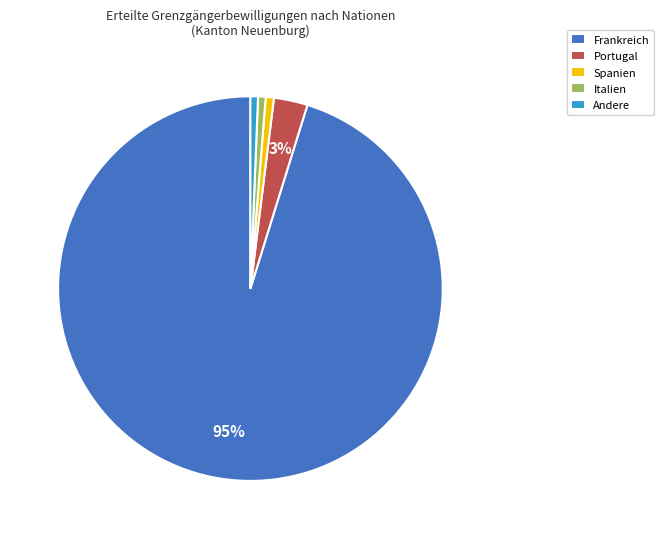

Which slice represents more than half of the pie?

Frankreich